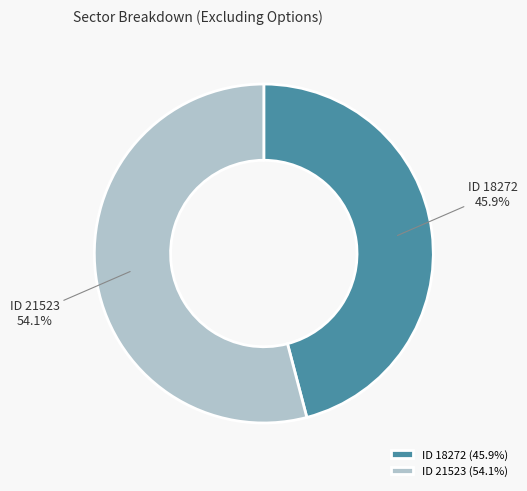

Is there any slice that represents more than half of the pie?

Yes